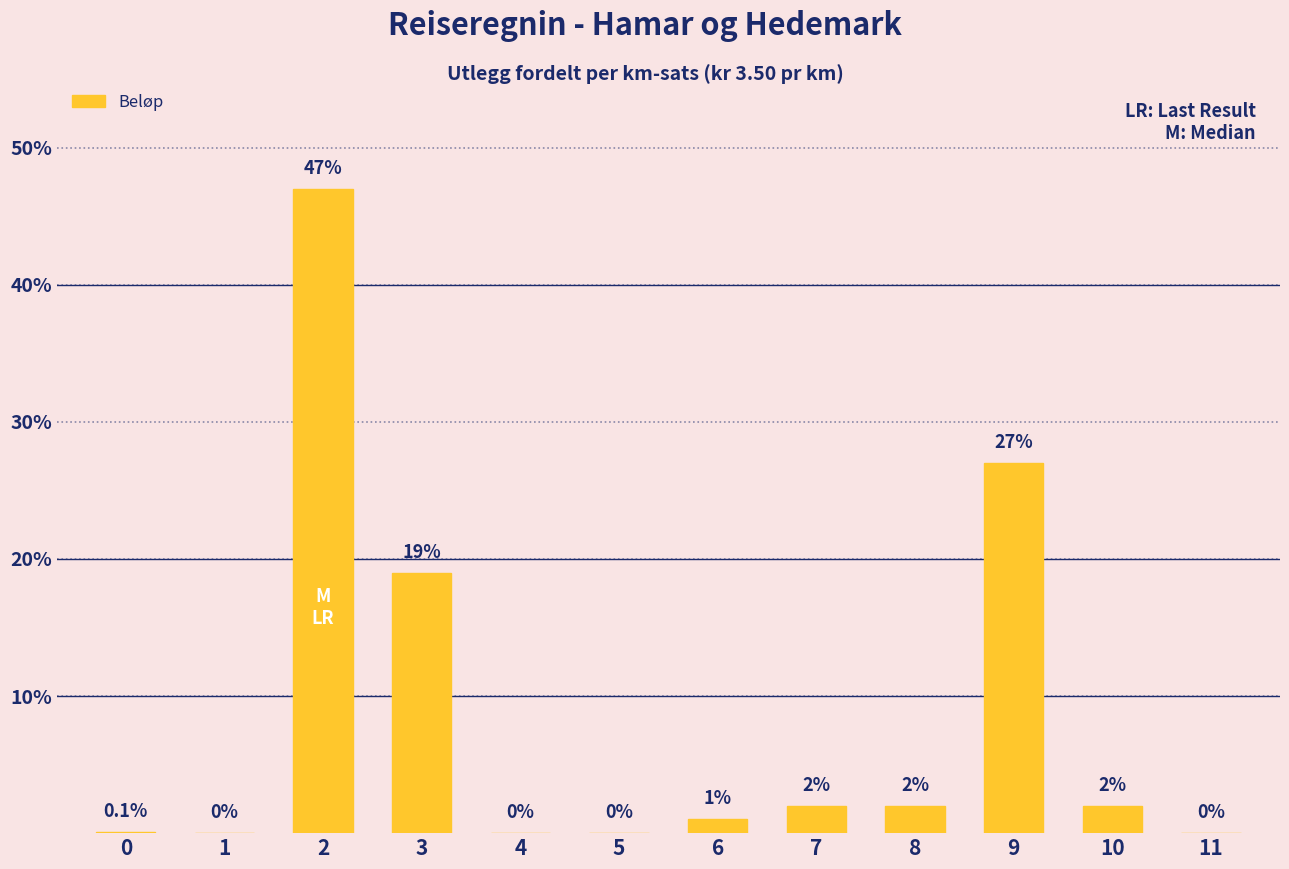

What is the average value?

8.3